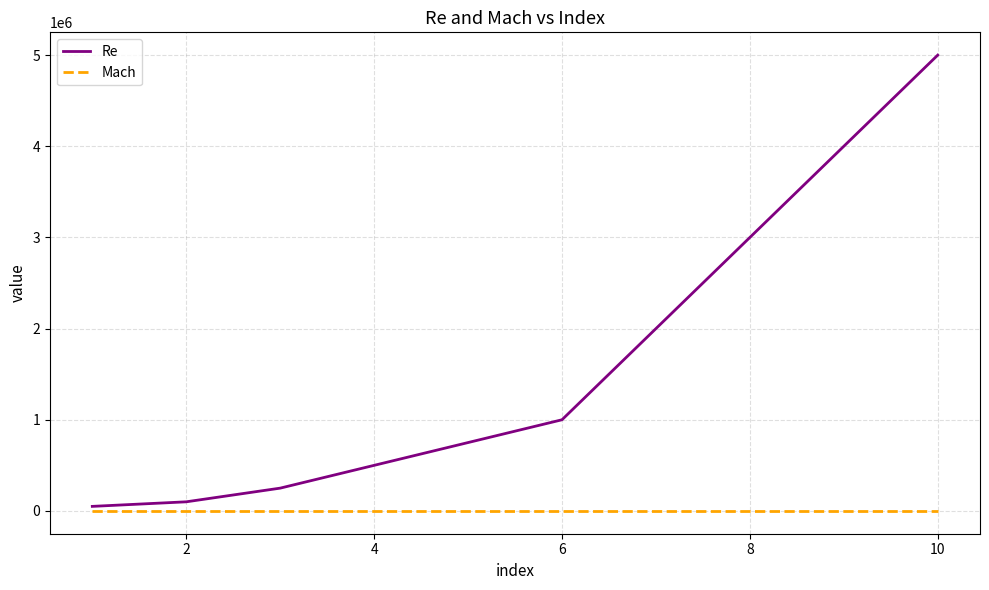

Which series has the largest range (max minus min)?

Re